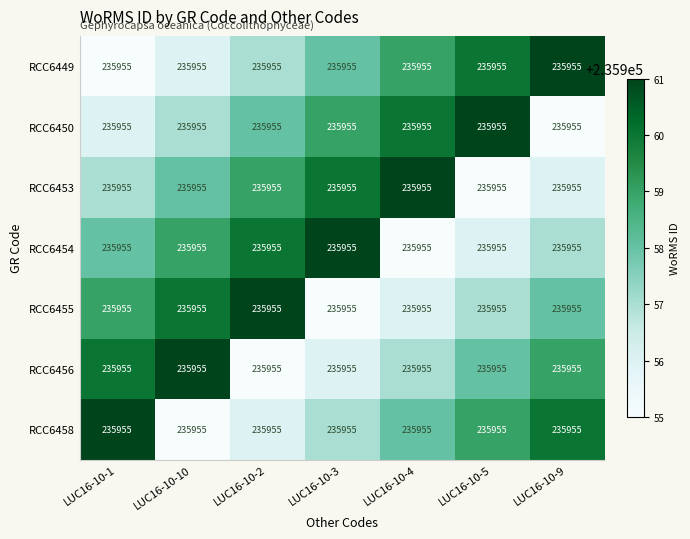

What is the difference between the RCC6450 values at LUC16-10-2 and LUC16-10-10?

1